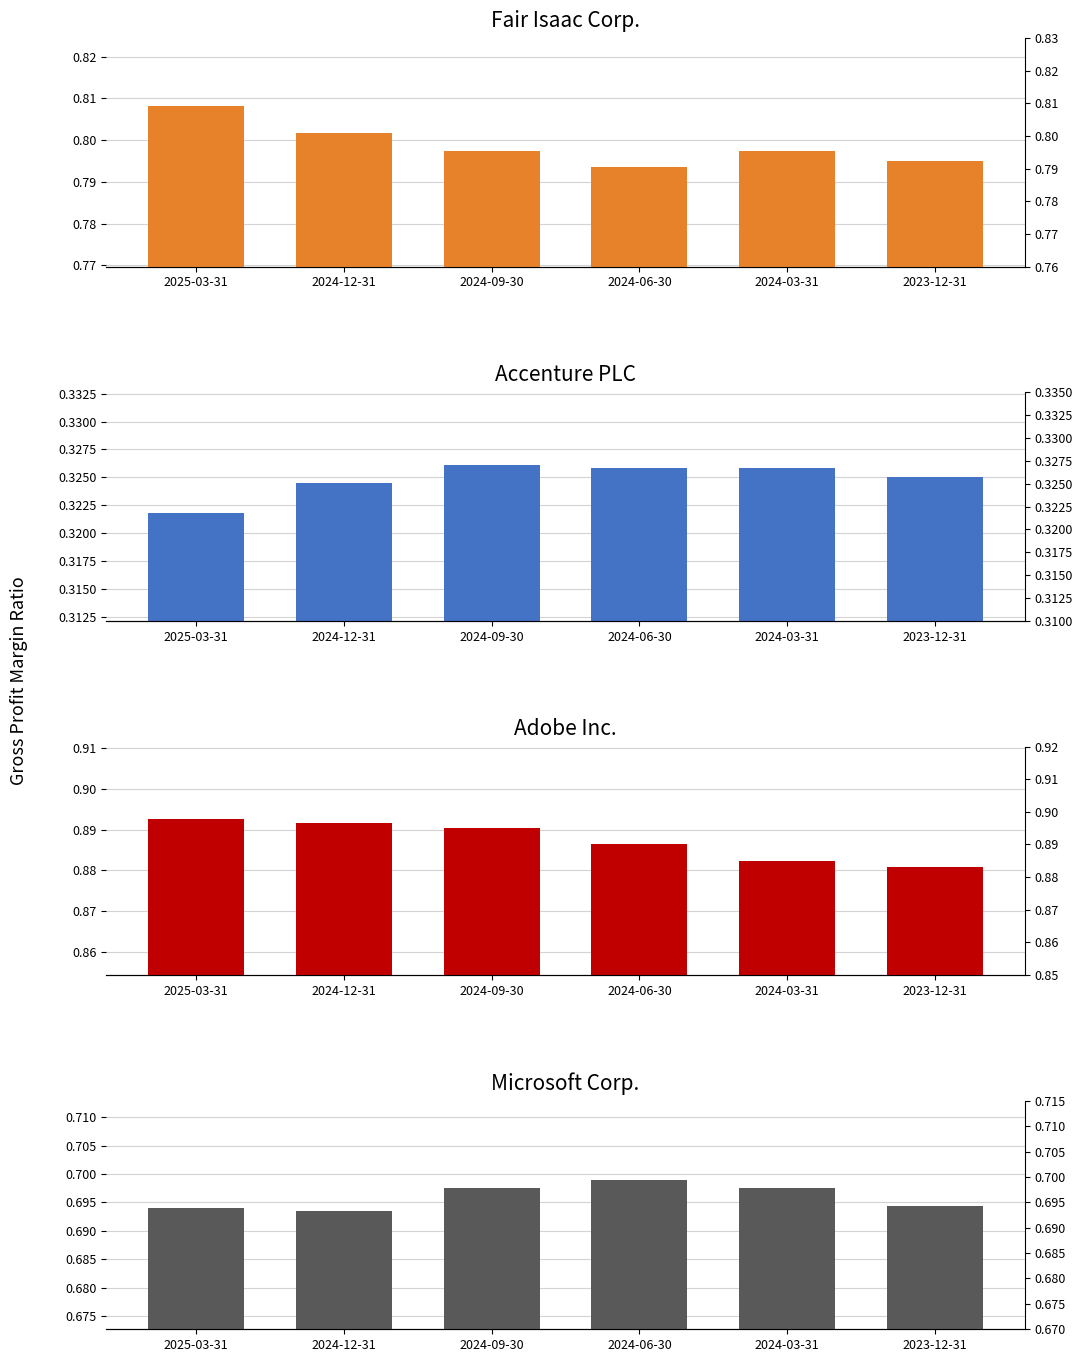

Reading left to right, what are all the values shown in this chart?

Fair Isaac Corp.: 0.8	0.8	0.8	0.8	0.8	0.8
Accenture PLC: 0.3	0.3	0.3	0.3	0.3	0.3
Adobe Inc.: 0.9	0.9	0.9	0.9	0.9	0.9
Microsoft Corp.: 0.7	0.7	0.7	0.7	0.7	0.7